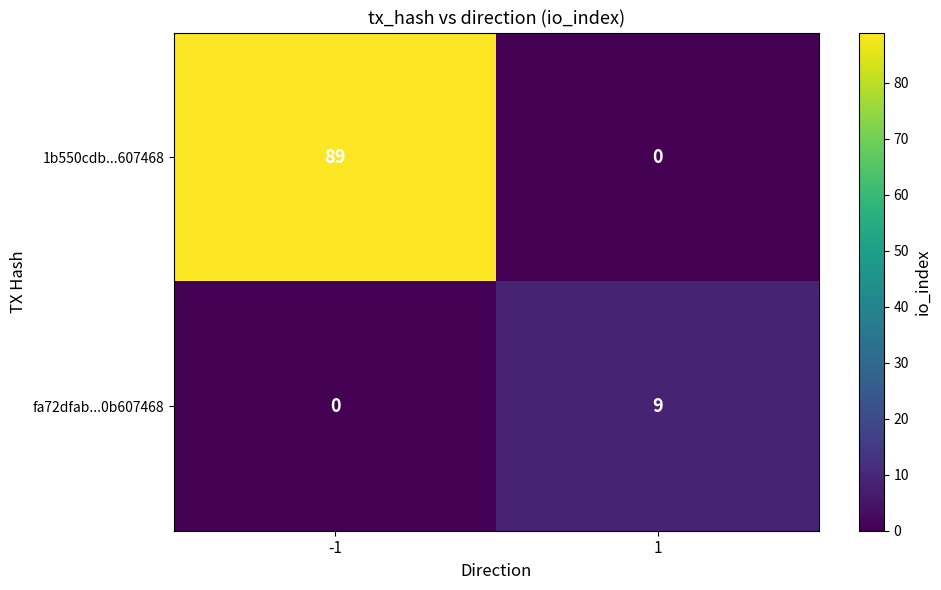

List the series in order of their peak value, lowest first.

fa72dfab...0b607468, 1b550cdb...607468